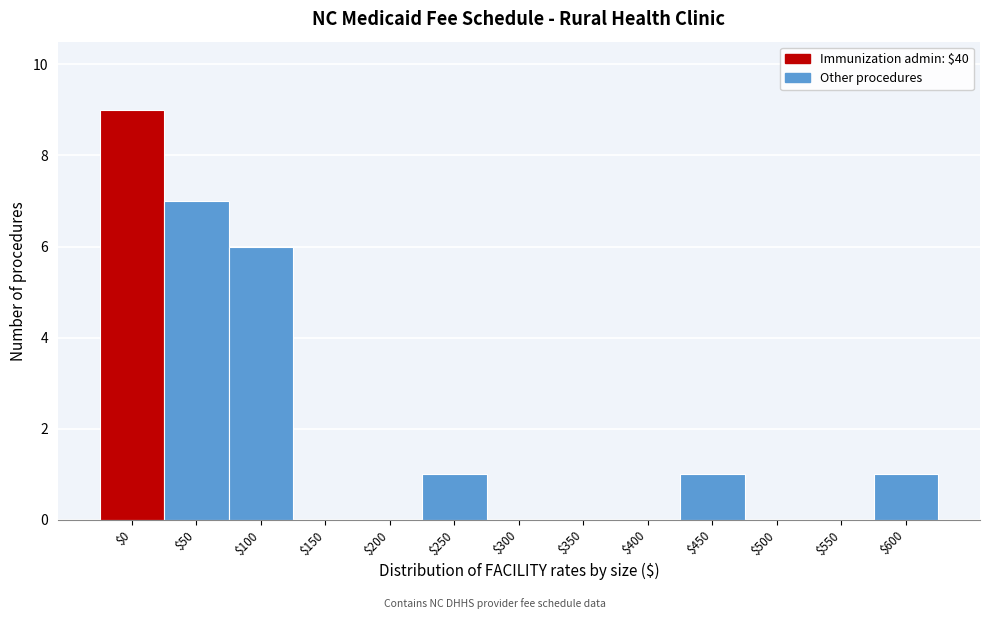

Is it true that the value at $150 is 4?

False